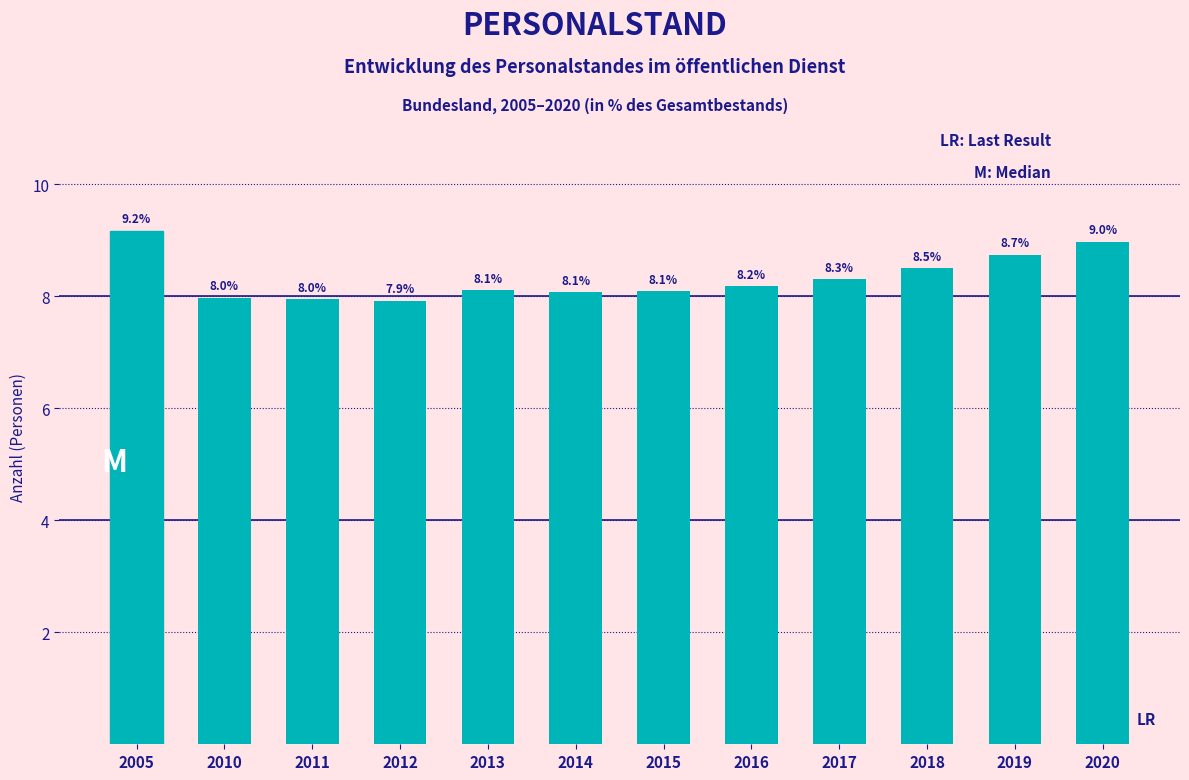

Reading left to right, transcribe all the data shown in this chart.

2005=9.2	2010=8.0	2011=8.0	2012=7.9	2013=8.1	2014=8.1	2015=8.1	2016=8.2	2017=8.3	2018=8.5	2019=8.7	2020=9.0